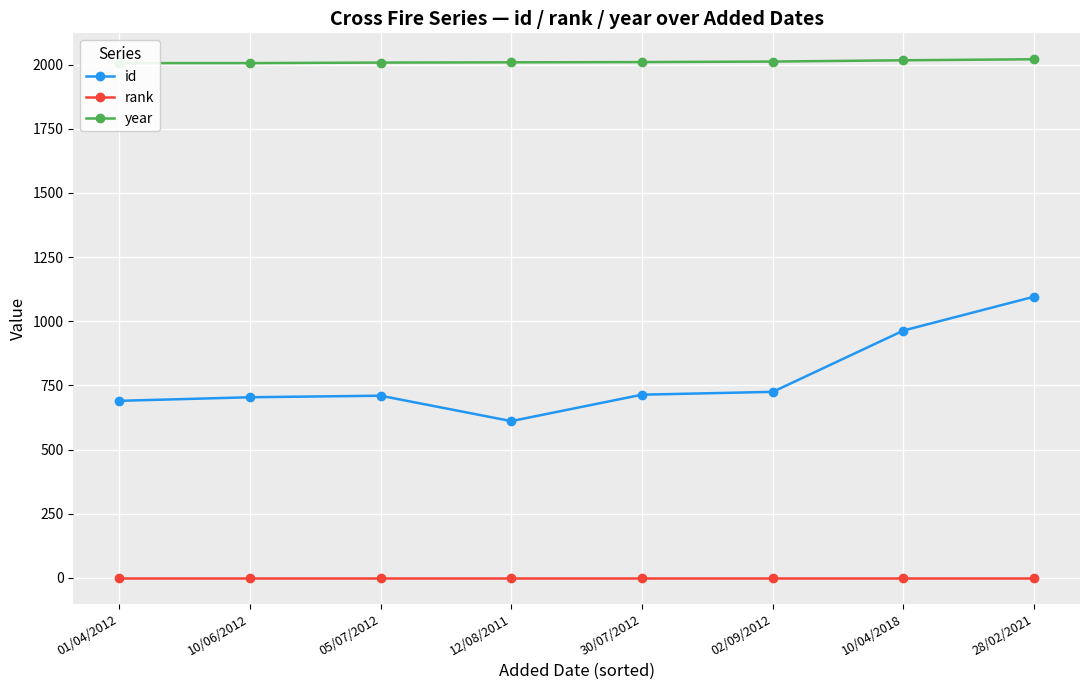

At how many categories does at least one series exceed 642?

8